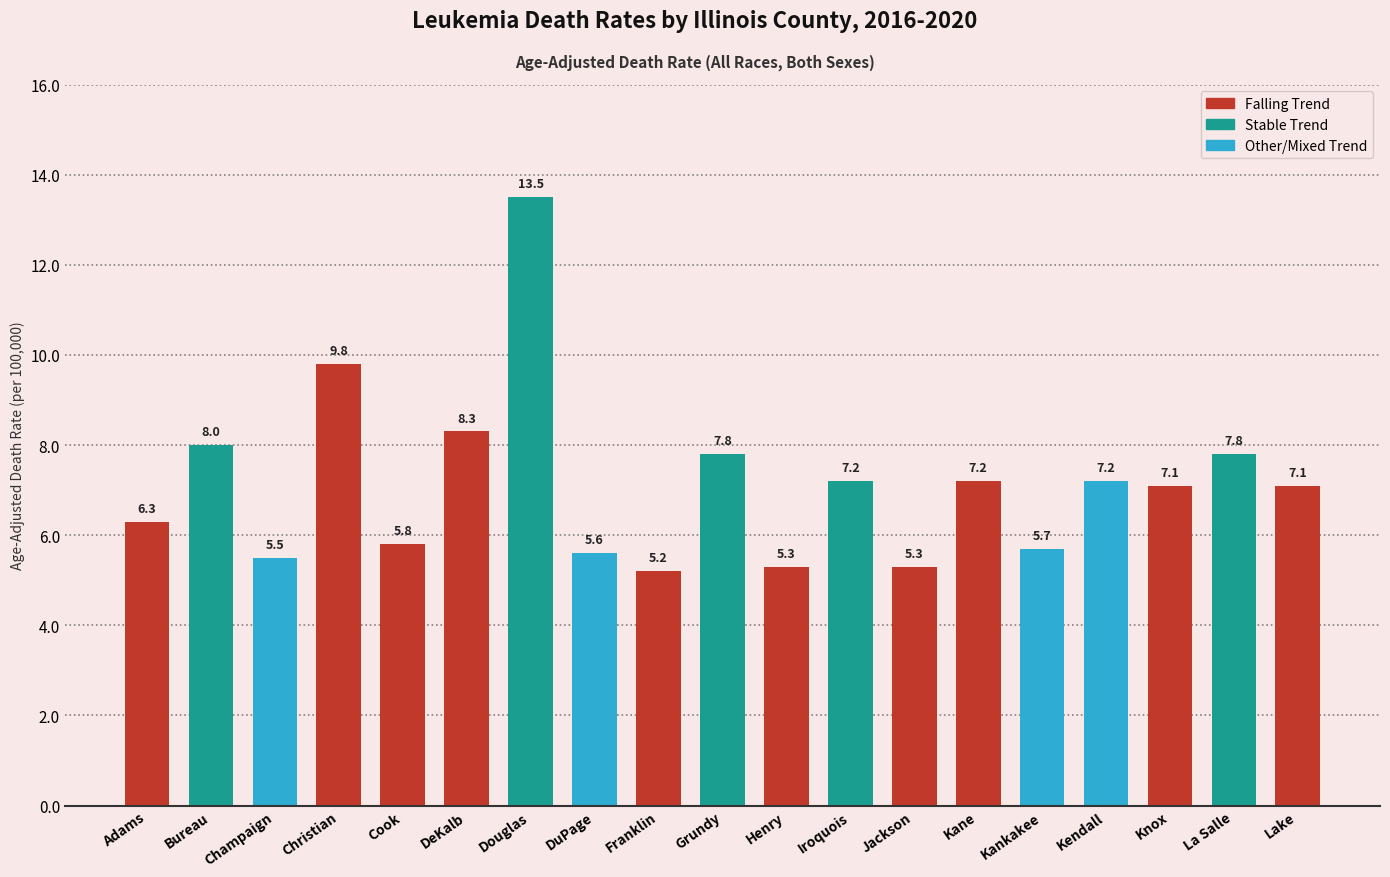

True or false: the data shows 5.8 at Cook.

True